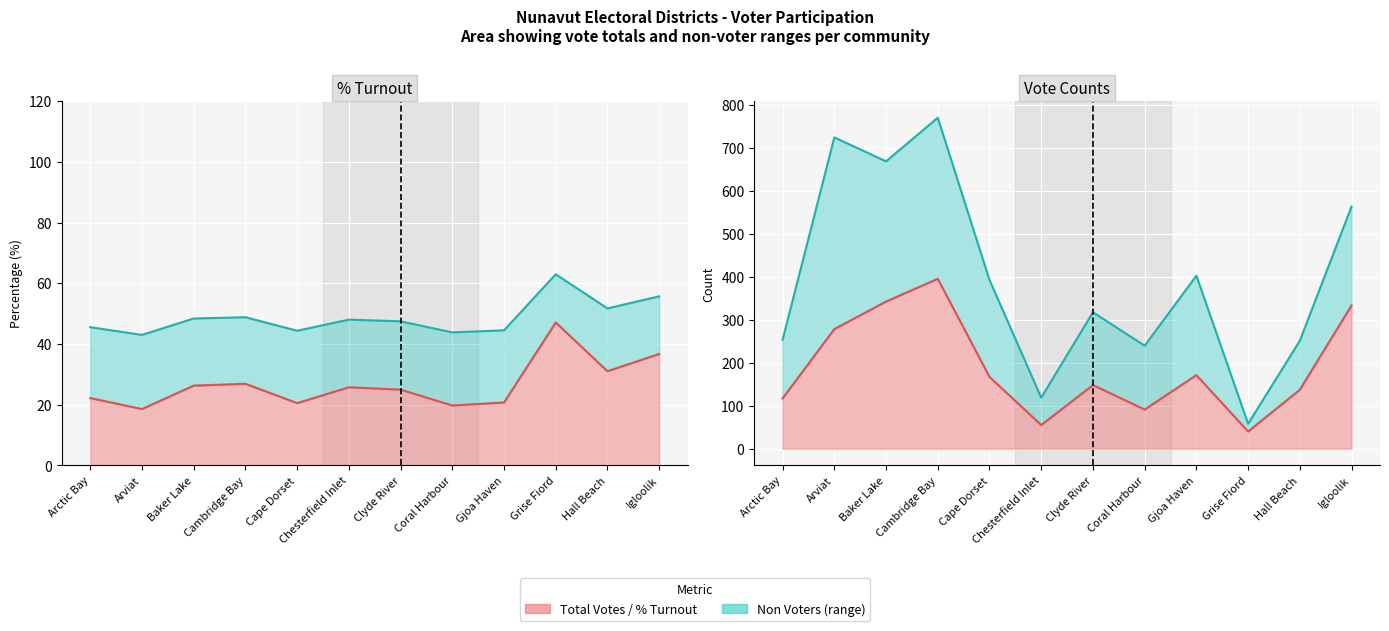

What is the difference between the values at Coral Harbour and Clyde River?

57